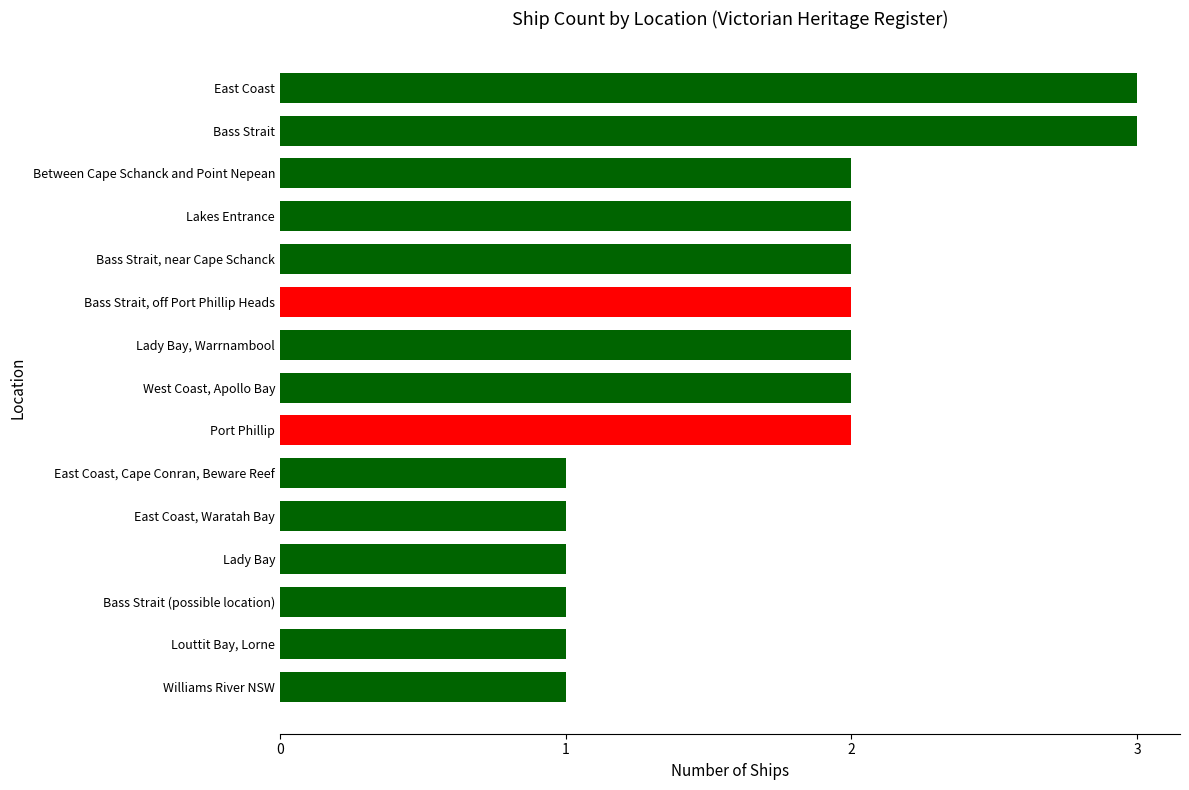

True or false: the data shows 1 at East Coast, Cape Conran, Beware Reef.

True